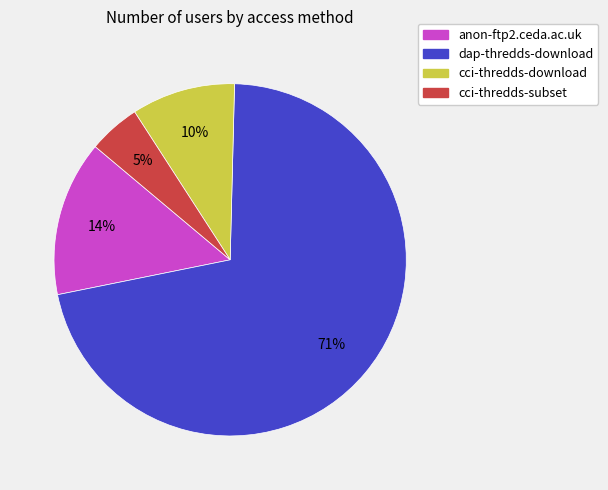

How many slices are in this pie chart?

4